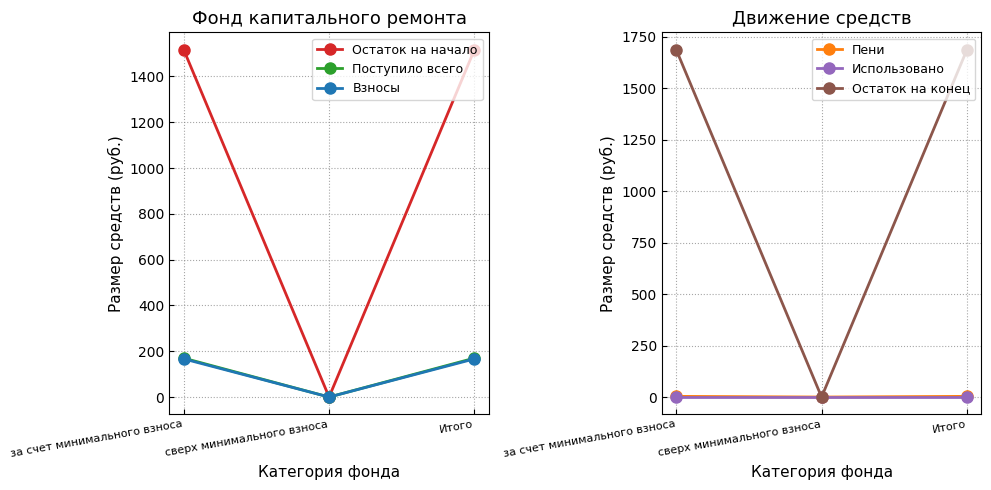

What is the average value of the Остаток на конец series?

1124.6